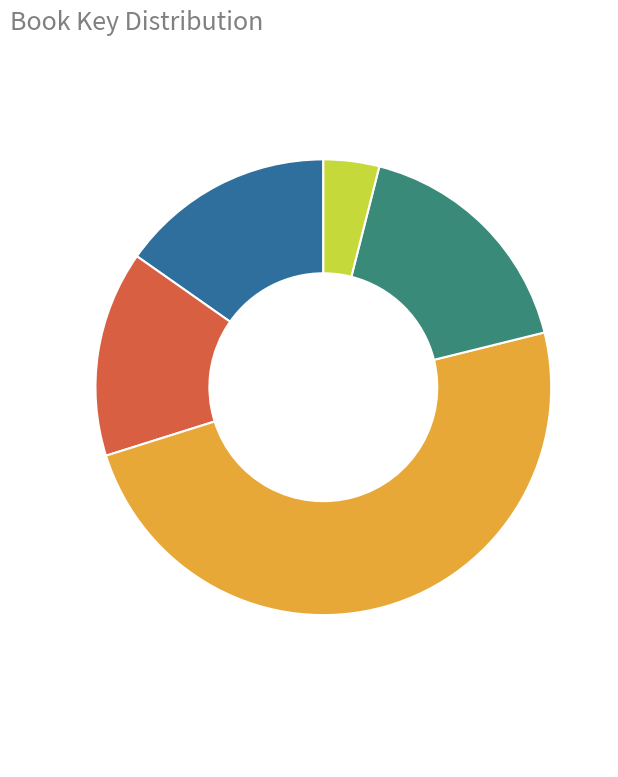

Is there any slice that represents more than half of the pie?

No